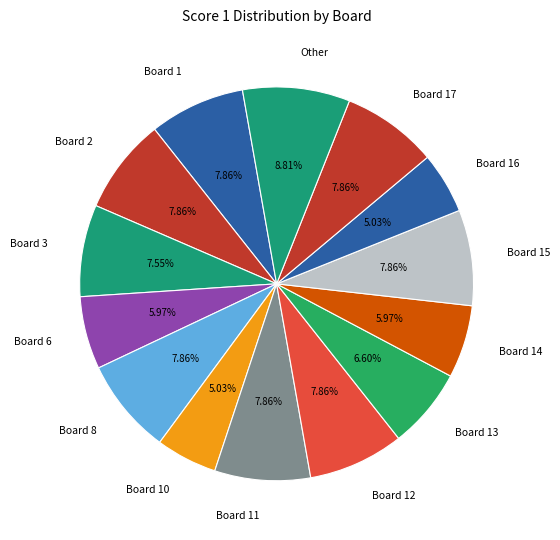

What is the ratio of the value at Board 13 to the value at Board 1?

0.8